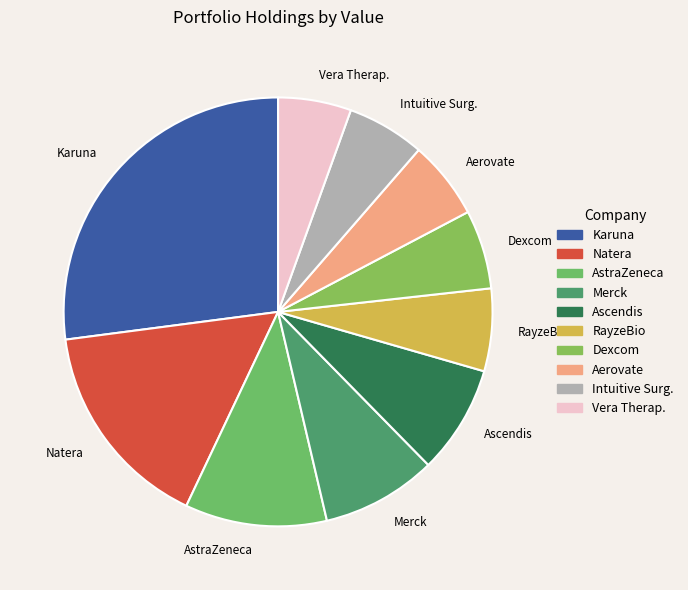

How many slices are in this pie chart?

10